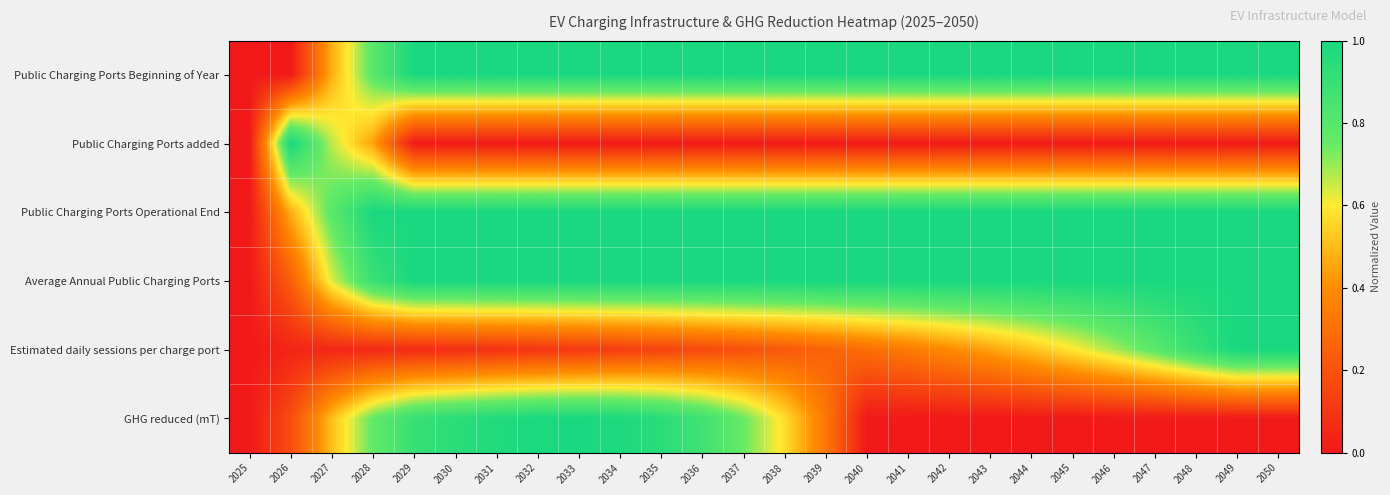

At 2036, list the series in order from smallest to largest.

Public Charging Ports added, Estimated daily sessions per charge port, GHG reduced (mT), Public Charging Ports Beginning of Year, Public Charging Ports Operational End, Average Annual Public Charging Ports